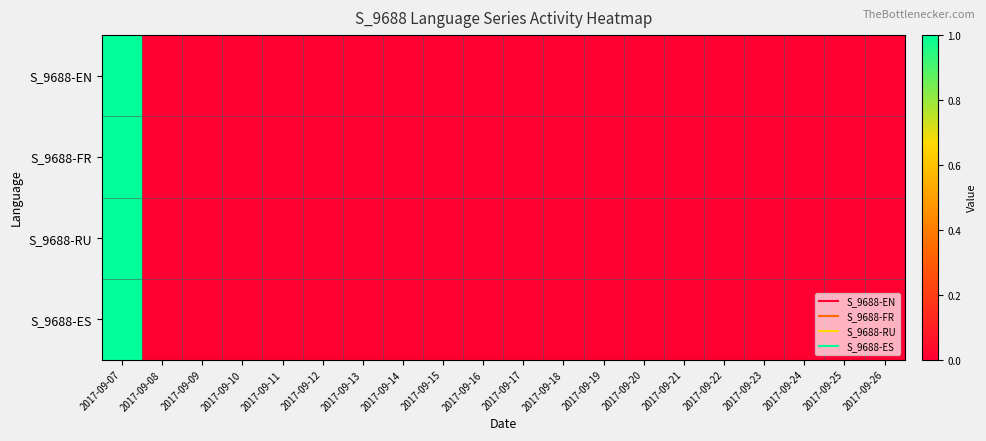

Which series has the largest total across all categories?

S_9688-EN